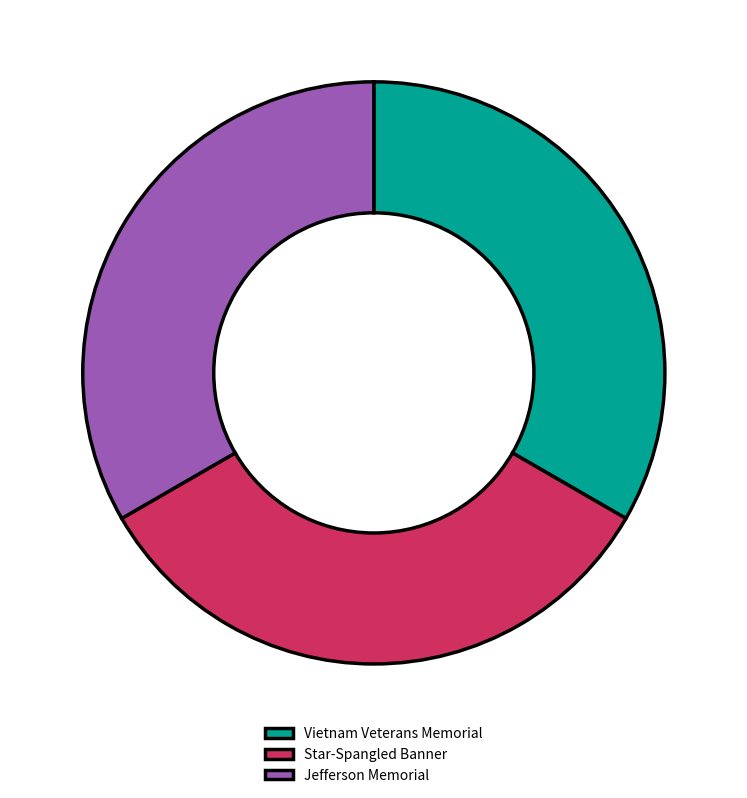

True or false: Jefferson Memorial accounts for 33% of the total.

True